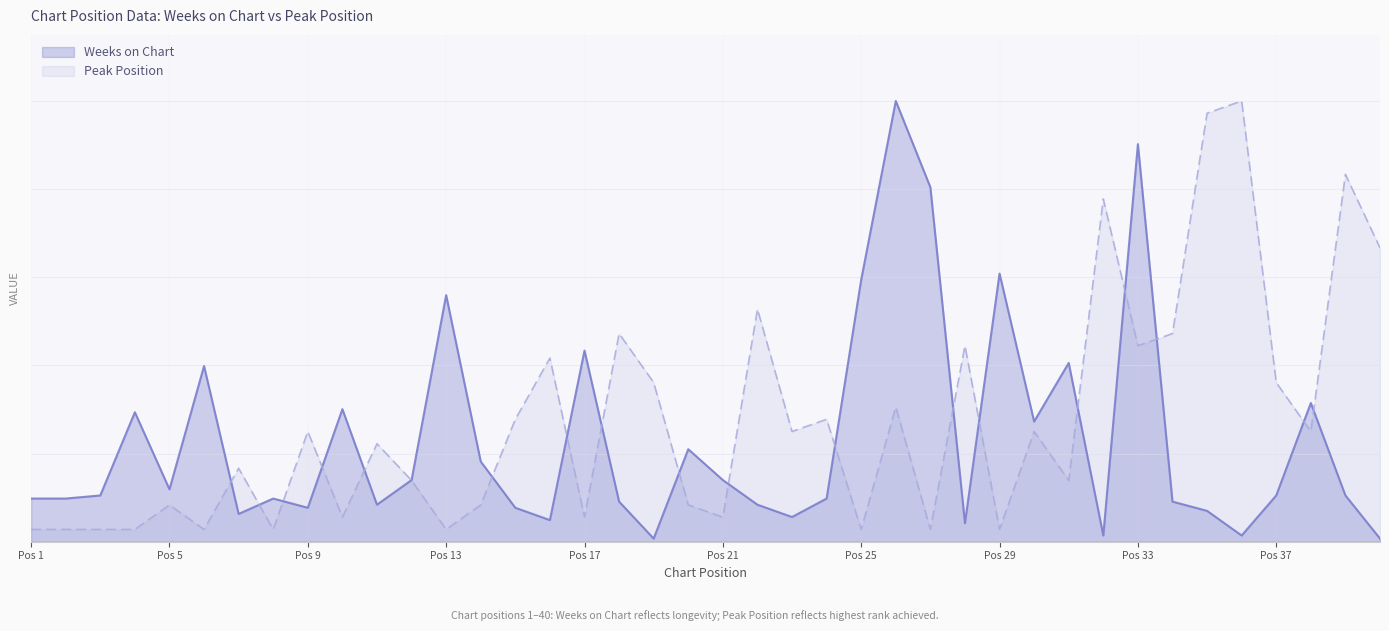

Between 39 and 28, which is larger?

39